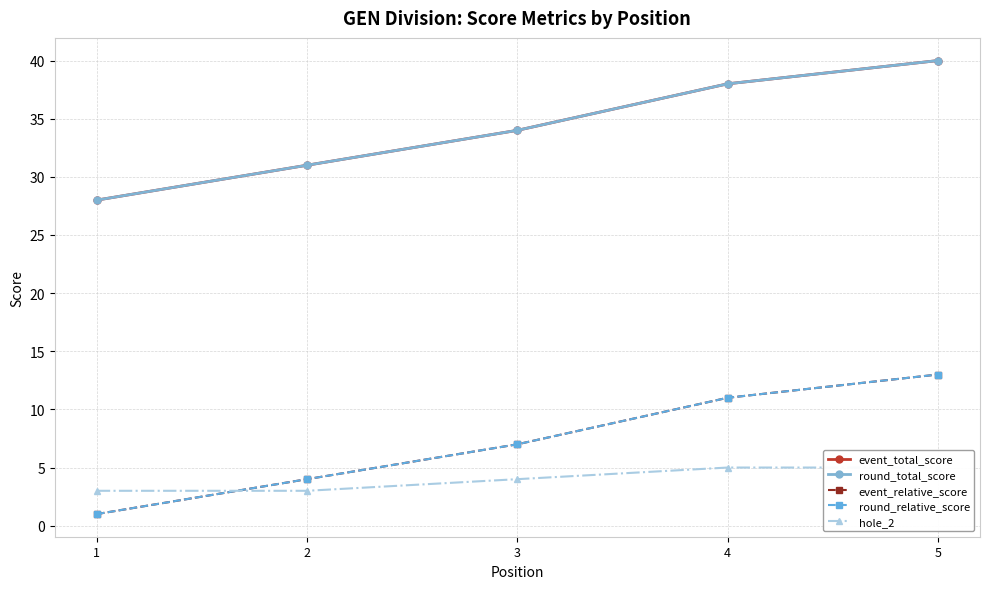

How many values in the event_total_score series exceed 34?

2